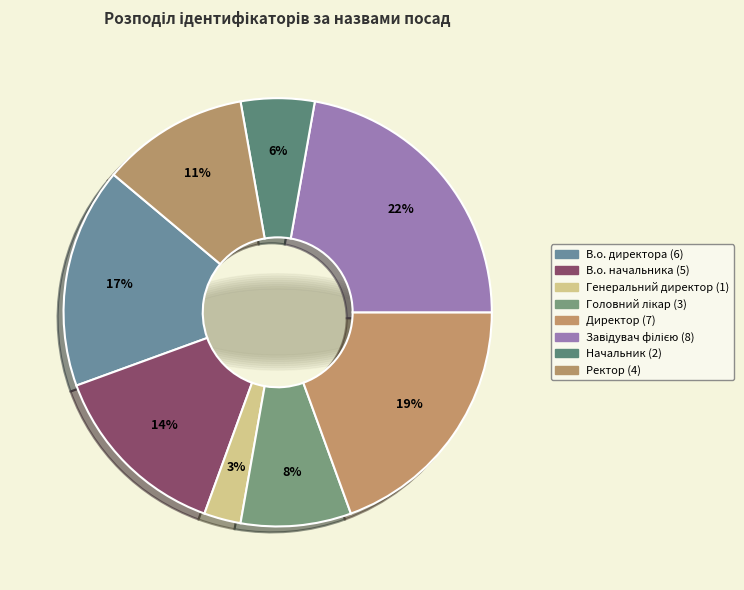

Count the number of slices in the pie.

8